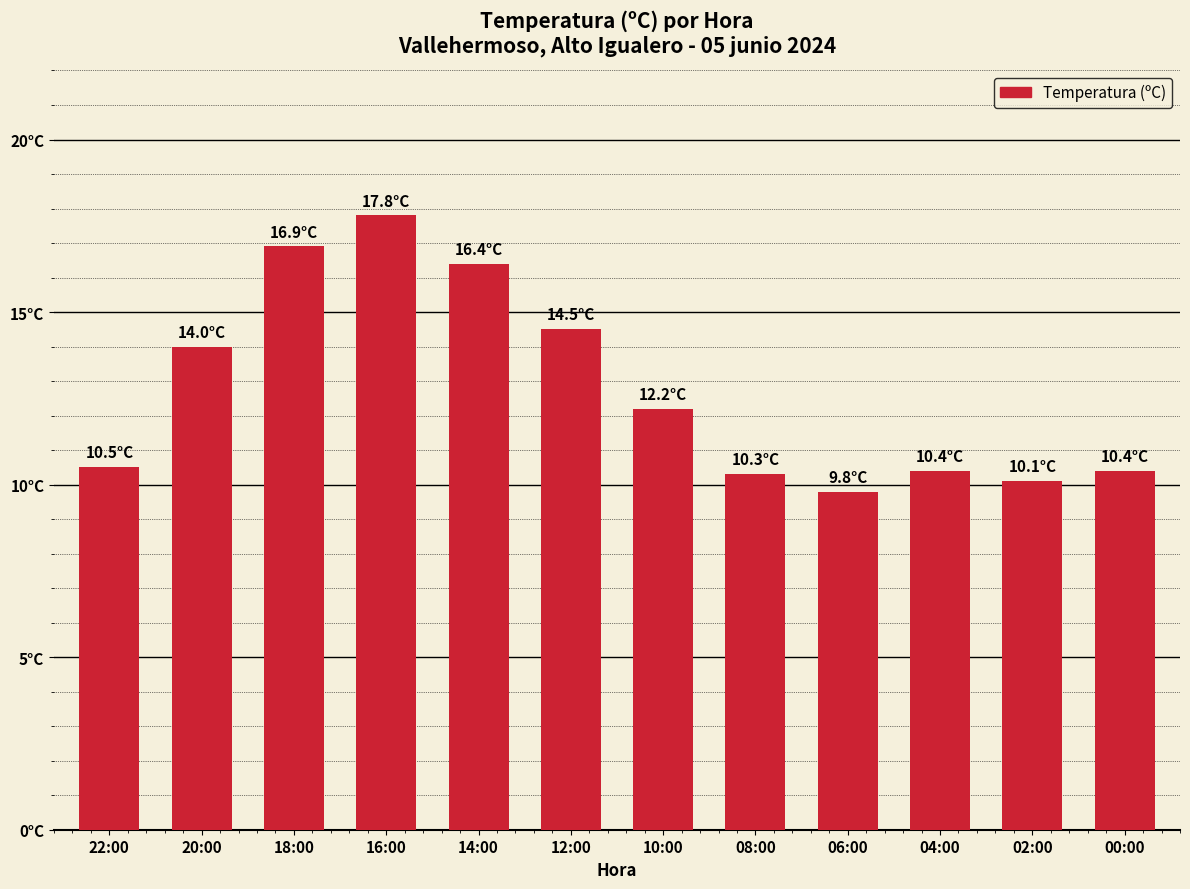

Does the chart contain any negative values?

No